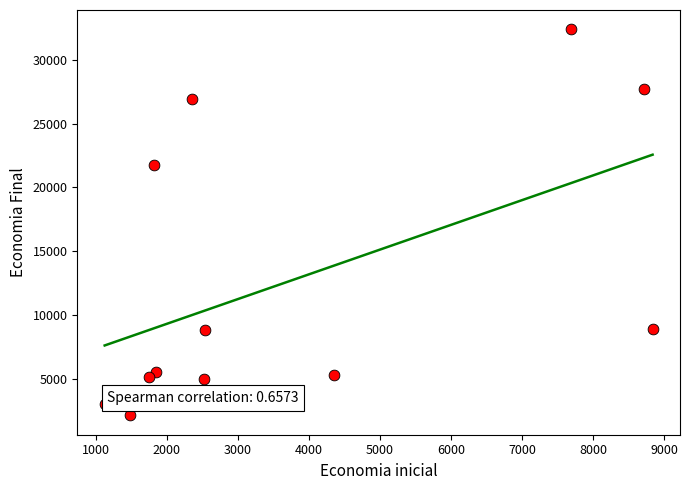

What Y value in the scatter plot is closest to 17257?

21722.8